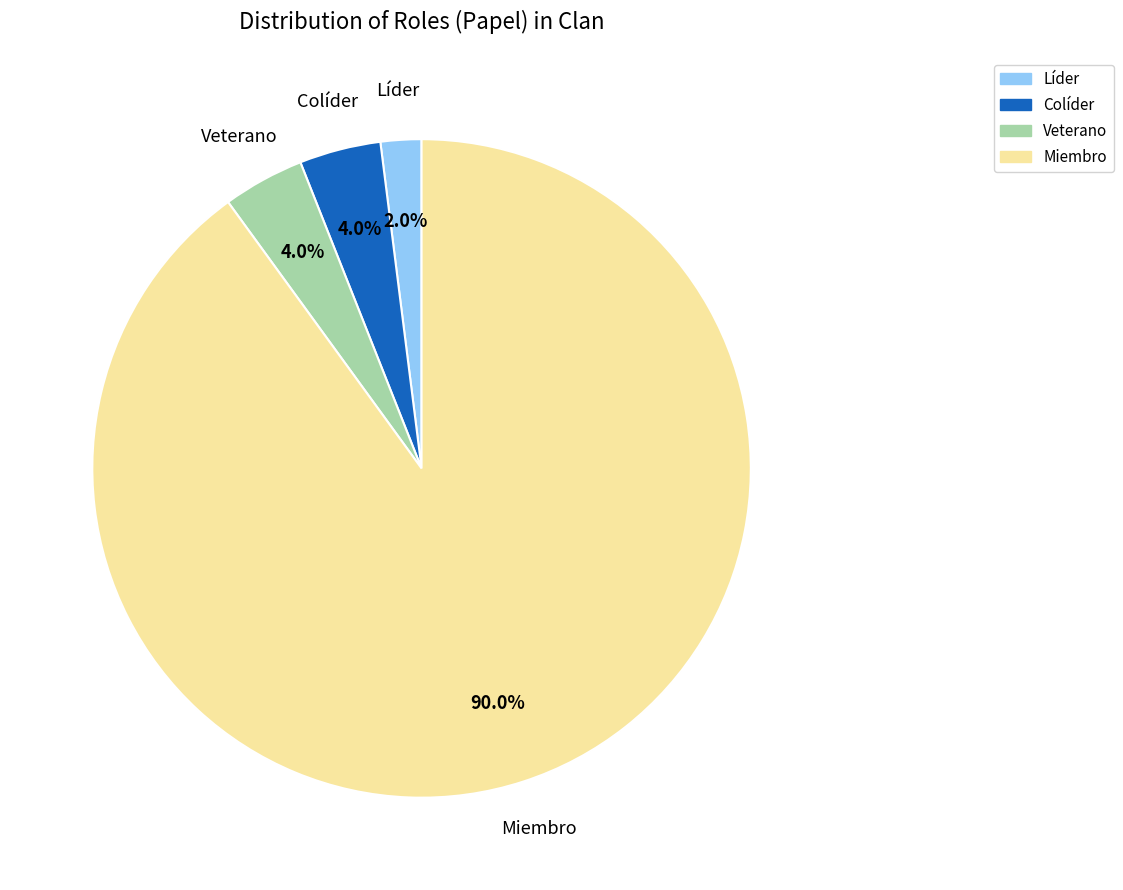

To the nearest percent, what is the average slice percentage?

25%